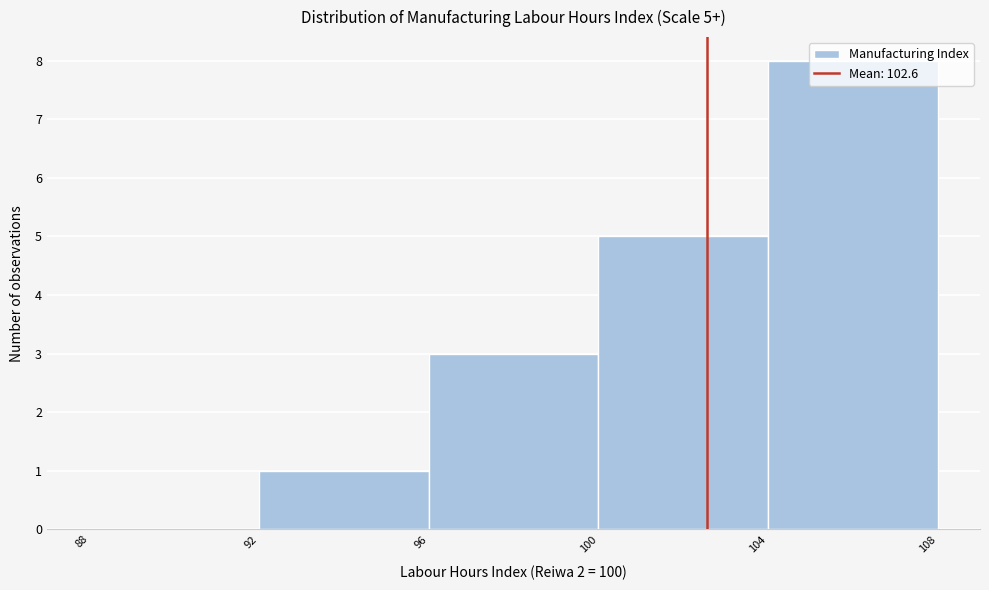

Over which range of the x-axis is the bar tallest?

104 to 108